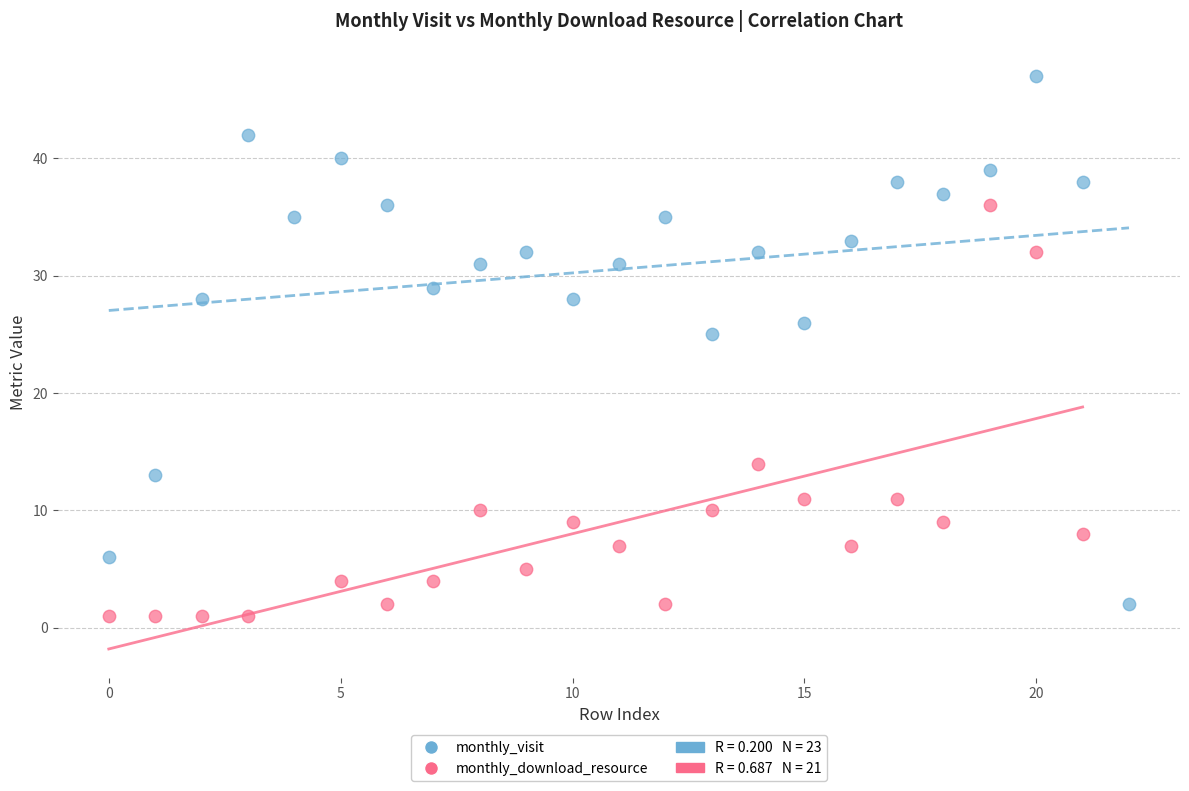

Which series has the largest Y range (max minus min)?

monthly_visit